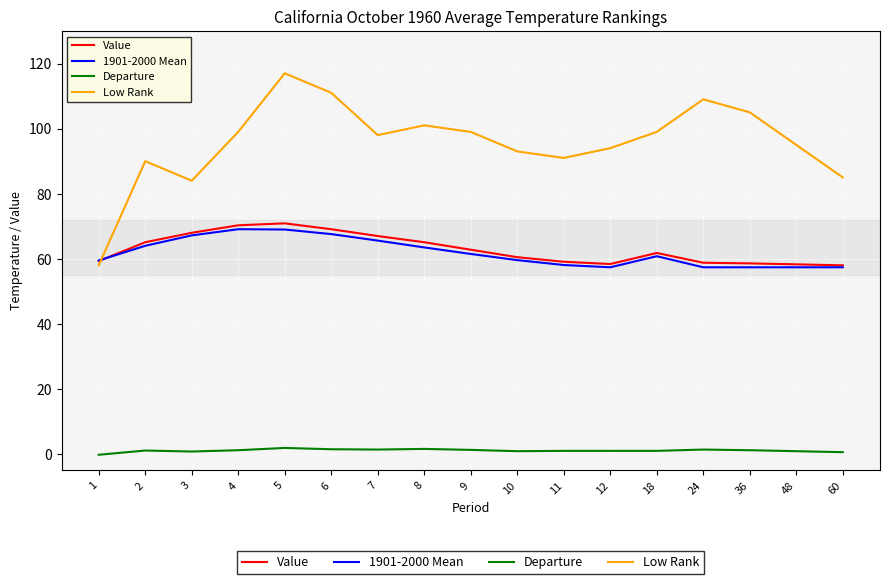

Which series changed the most between 8 and 60?

Low Rank